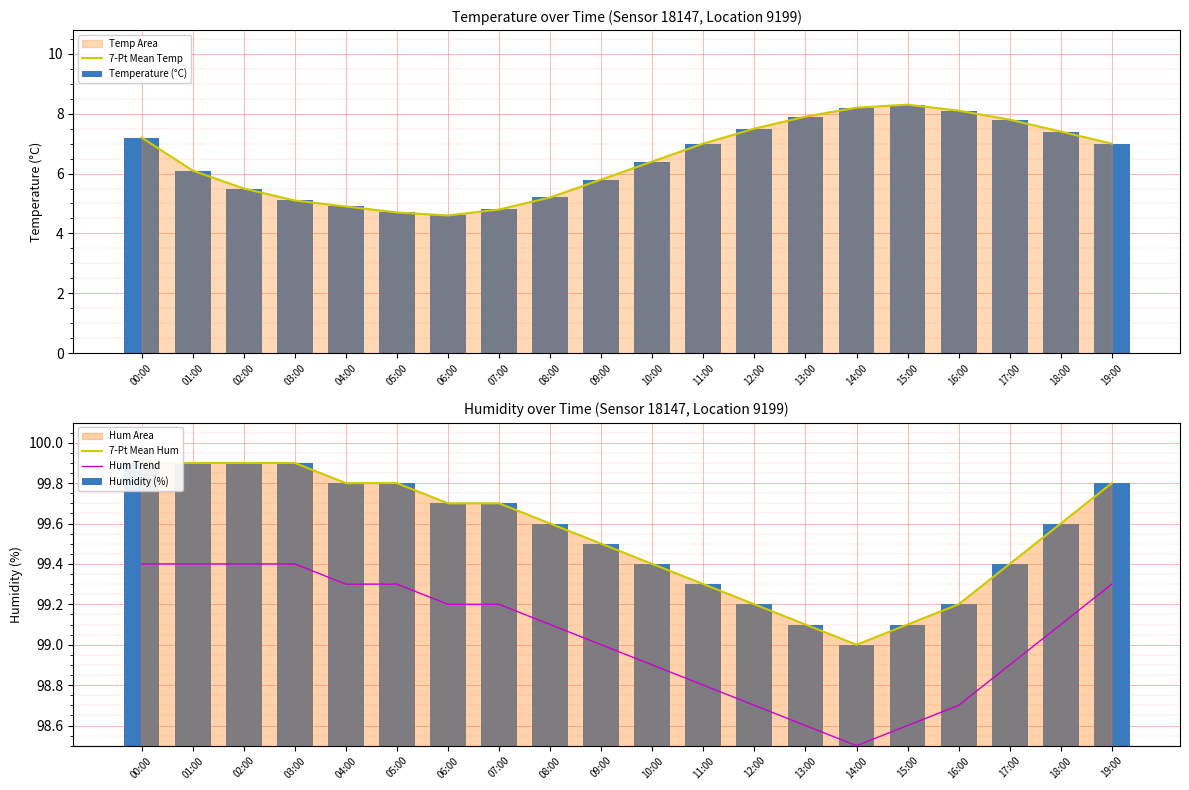

At which category is the sum across all series the highest?

00:00